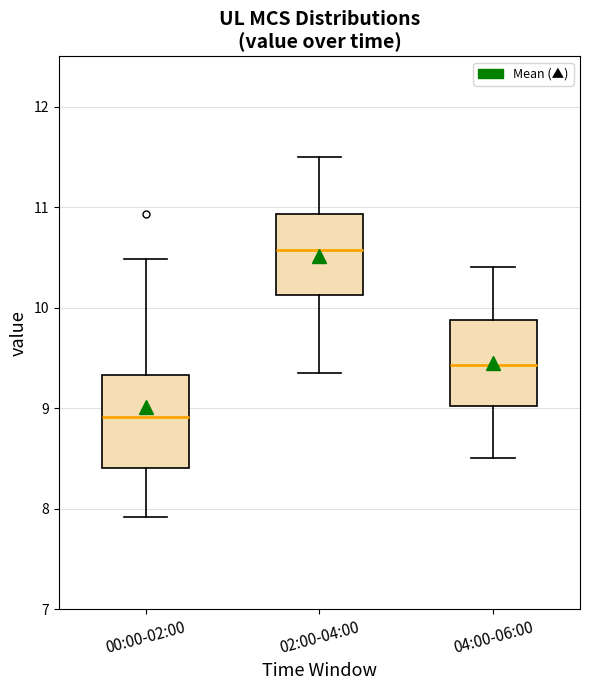

Reading left to right, transcribe this box plot: for each box, give where its median line is, the range the box spans, and where its two whiskers end, as read against the y-axis. The values are not printed on the chart, so give them approximately, as read against the axis.

00:00-02:00: median 8.9, box 8.4 to 9.3, whiskers 7.9 to 10.5
02:00-04:00: median 10.6, box 10.1 to 10.9, whiskers 9.4 to 11.5
04:00-06:00: median 9.4, box 9.0 to 9.9, whiskers 8.5 to 10.4